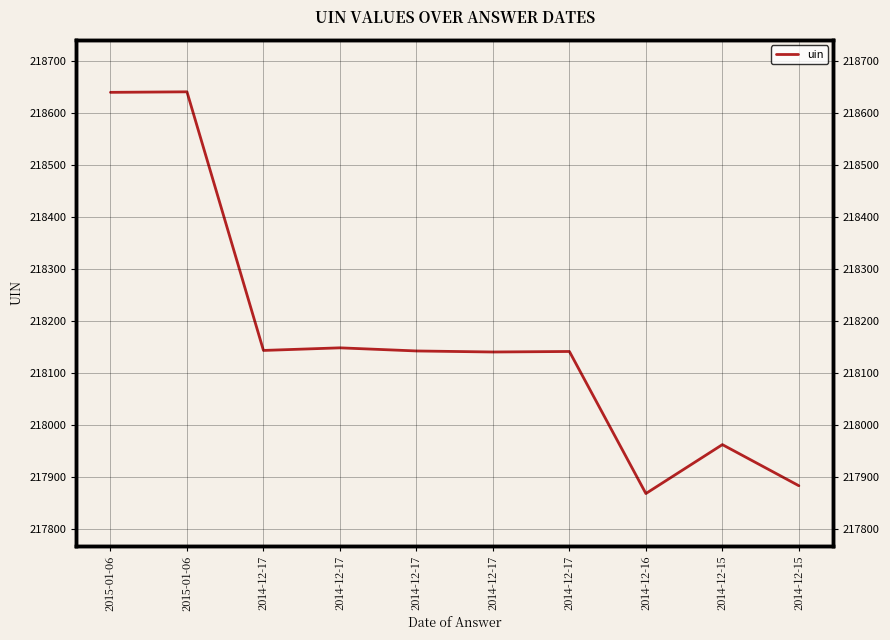

Reading left to right, what are all the values shown in this chart?

2015-01-06=218640	2015-01-06=218641	2014-12-17=218144	2014-12-17=218149	2014-12-17=218143	2014-12-17=218141	2014-12-17=218142	2014-12-16=217869	2014-12-15=217963	2014-12-15=217884